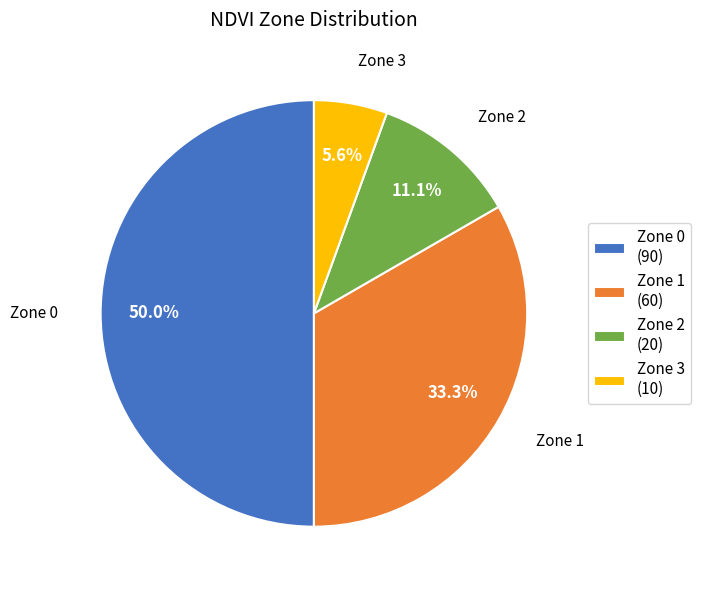

What is the ratio of the value at Zone 1 (60) to the value at Zone 0 (90)?

0.7